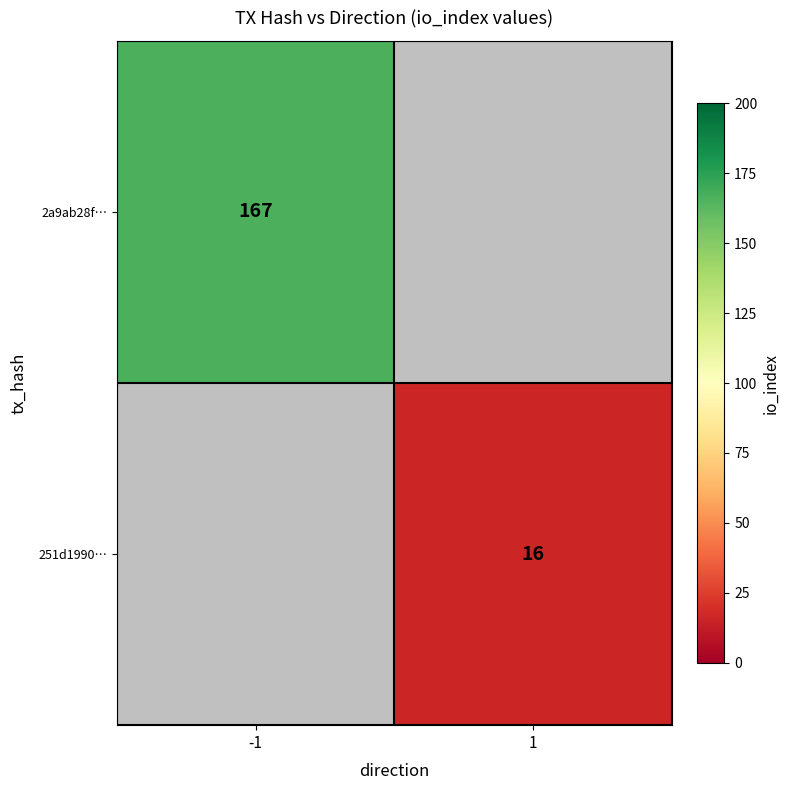

What is the greatest value displayed?

167.0